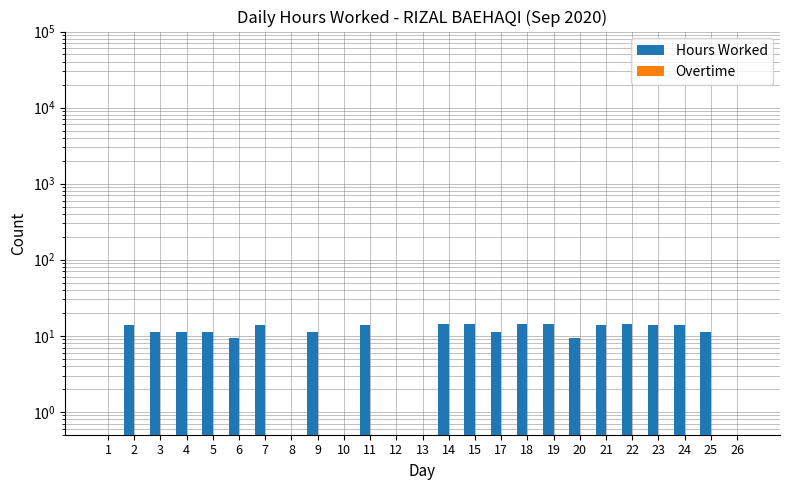

Reading left to right, list all the values displayed in this chart.

Hours Worked: 0.5	14.1	11.3	11.1	11.1	9.2	14.1	0.5	11.2	0.5	14.0	0.5	0.5	14.1	14.2	11.1	14.1	14.2	9.4	13.9	14.1	14.1	14.0	11.3	0.5
Overtime: 0.5	0.5	0.5	0.5	0.5	0.5	0.5	0.5	0.5	0.5	0.5	0.5	0.5	0.5	0.5	0.5	0.5	0.5	0.5	0.5	0.5	0.5	0.5	0.5	0.5